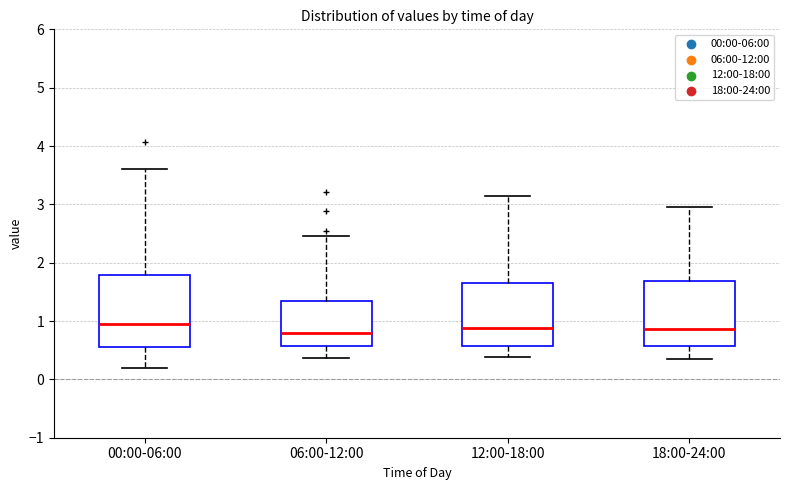

Reading left to right, read every box against the y-axis: the position of its median line, the range the box covers, and the ends of its whiskers. The values are not printed on the chart, so give them approximately, as read against the axis.

00:00-06:00: median 1.0, box 0.6 to 1.8, whiskers 0.2 to 3.6
06:00-12:00: median 0.8, box 0.6 to 1.3, whiskers 0.4 to 2.5
12:00-18:00: median 0.9, box 0.6 to 1.7, whiskers 0.4 to 3.2
18:00-24:00: median 0.9, box 0.6 to 1.7, whiskers 0.4 to 3.0